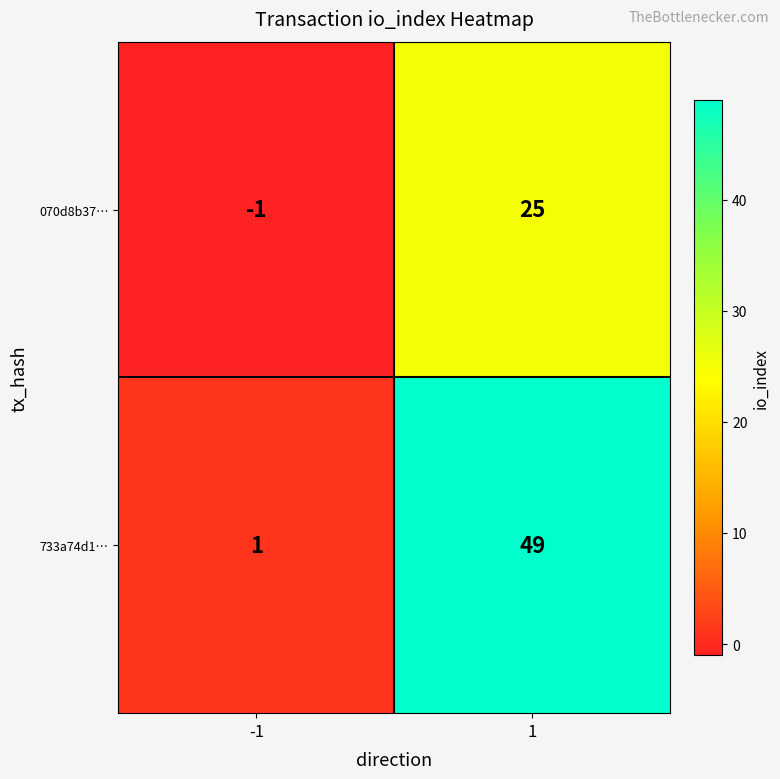

Reading right to left, extract all data points from this chart.

070d8b37…: 1=25	-1=-1
733a74d1…: 1=49	-1=1